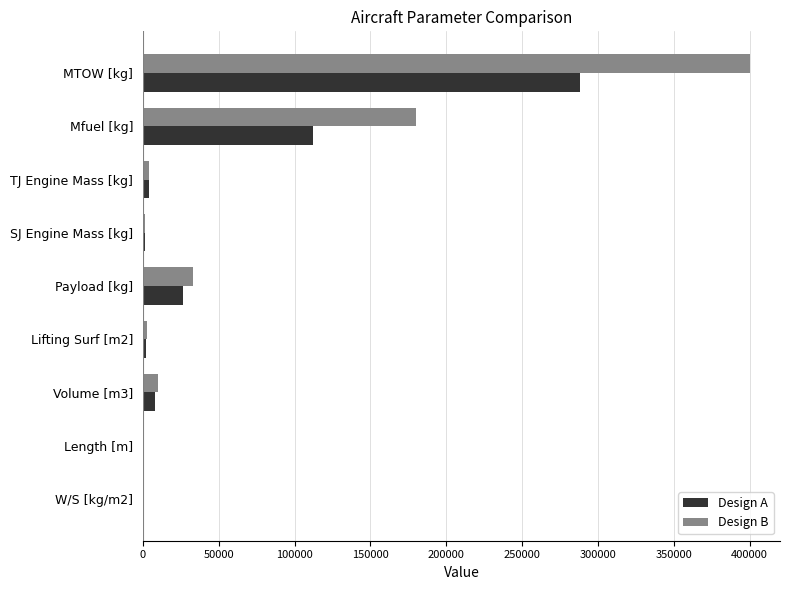

Which series has the largest total across all categories?

Design B